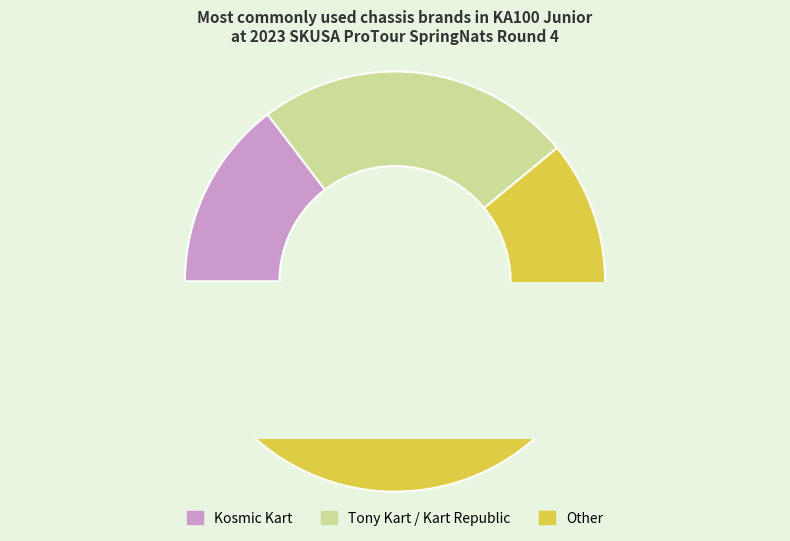

Which slice is the smallest?

Other